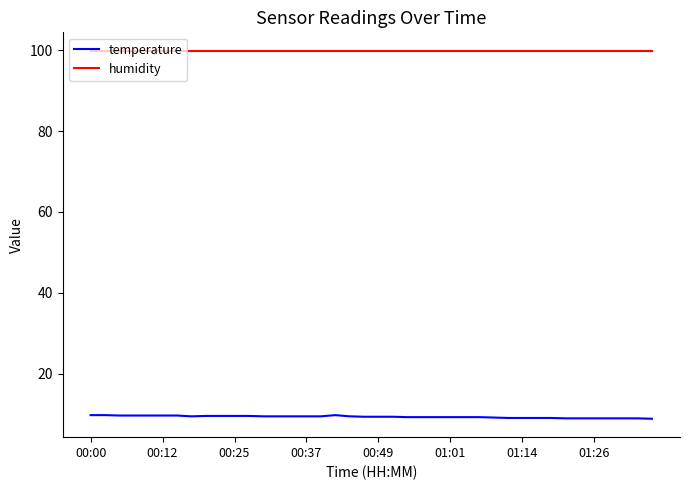

What is the average value of the temperature series?

9.3